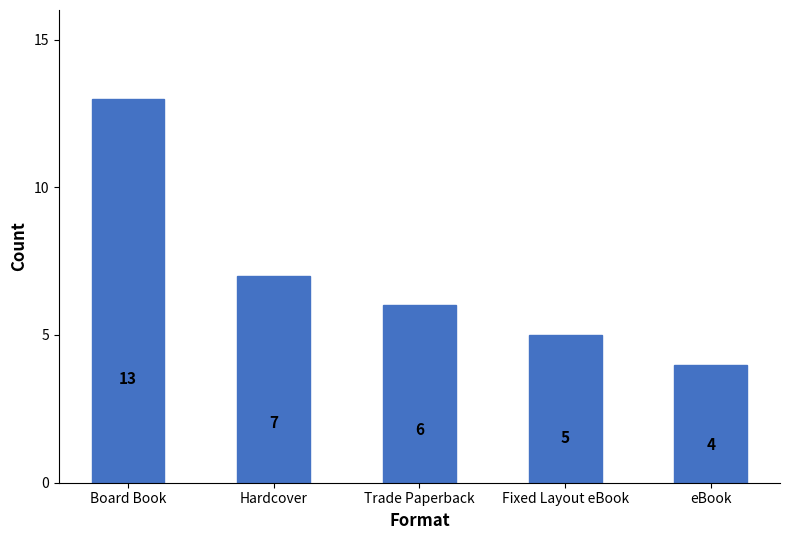

Reading left to right, list all the values displayed in this chart.

13	7	6	5	4